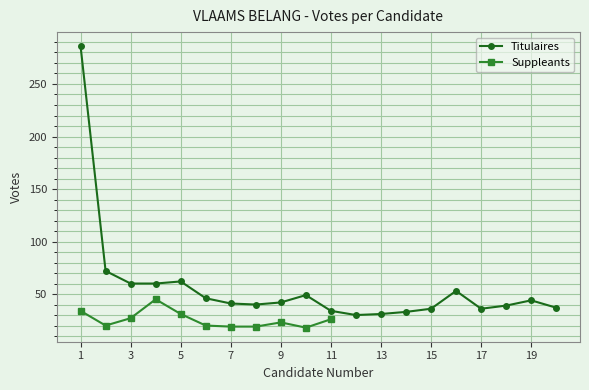

The chart shows a value of 72 at 2. True or false?

True